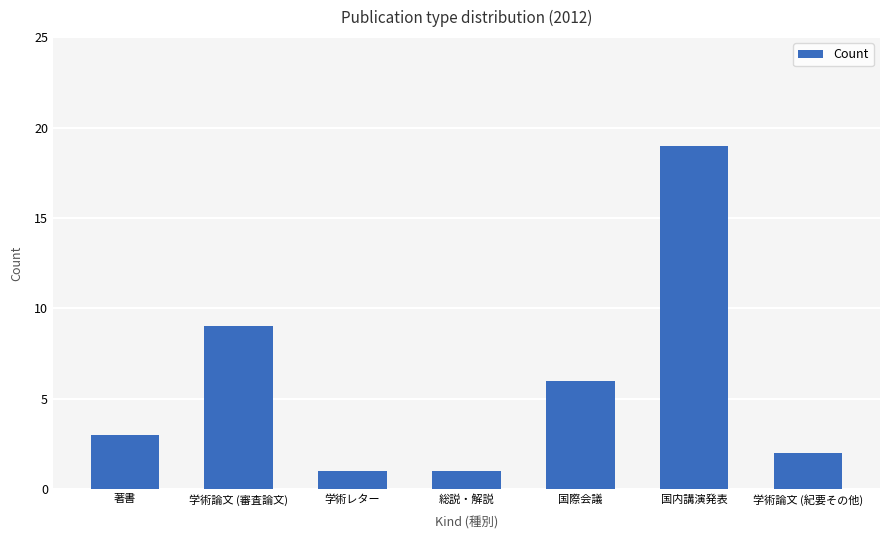

Which has a higher value, 学術論文 (紀要その他) or 著書?

著書